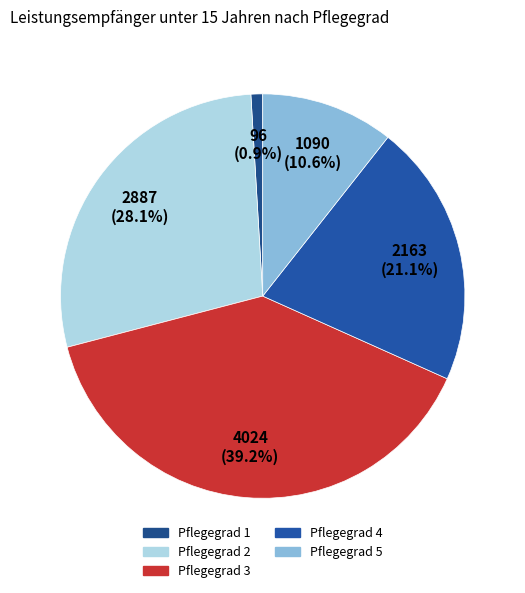

What is the smallest slice in the pie chart?

Pflegegrad 1